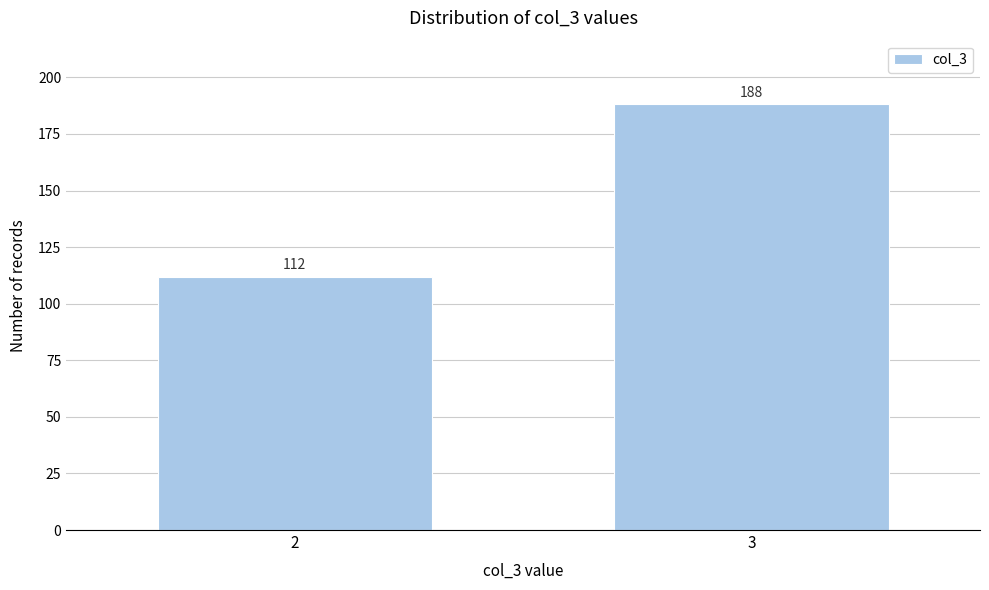

Reading left to right, what are all the values shown in this chart?

2=112	3=188